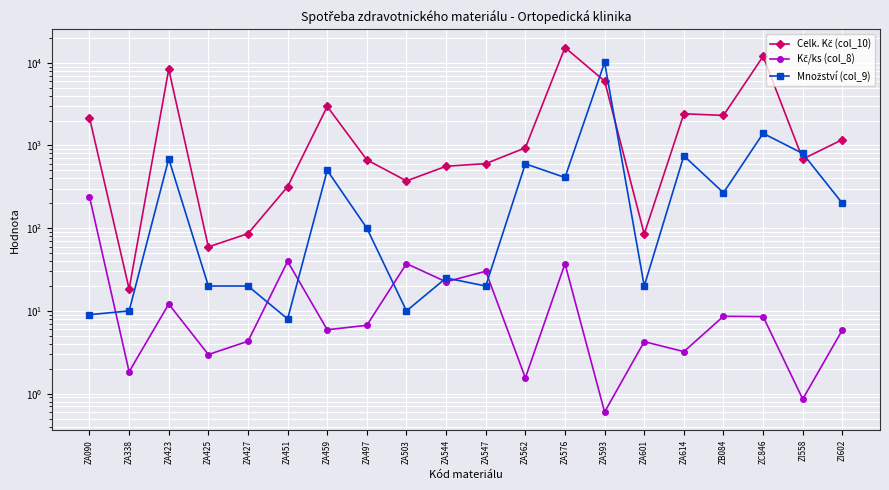

True or false: Množství (col_9) has more than 2 interior local peaks.

True